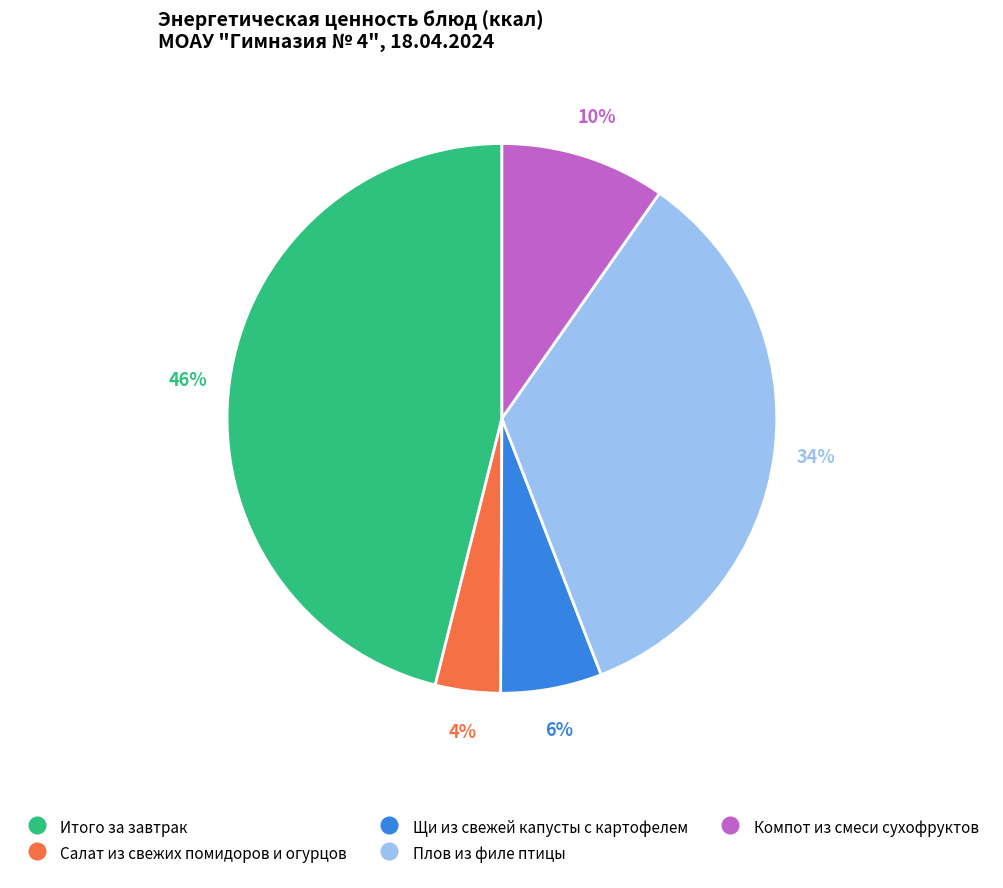

Count the number of slices in the pie.

5